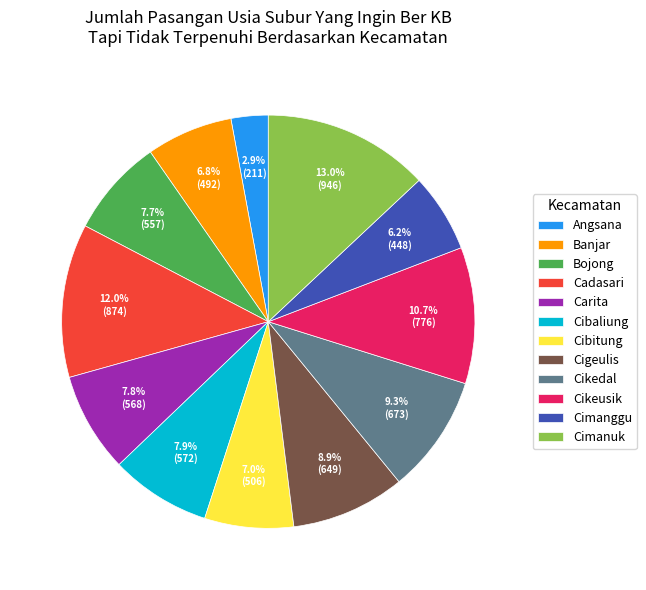

What portion of the pie excludes Cikeusik?

89.3%